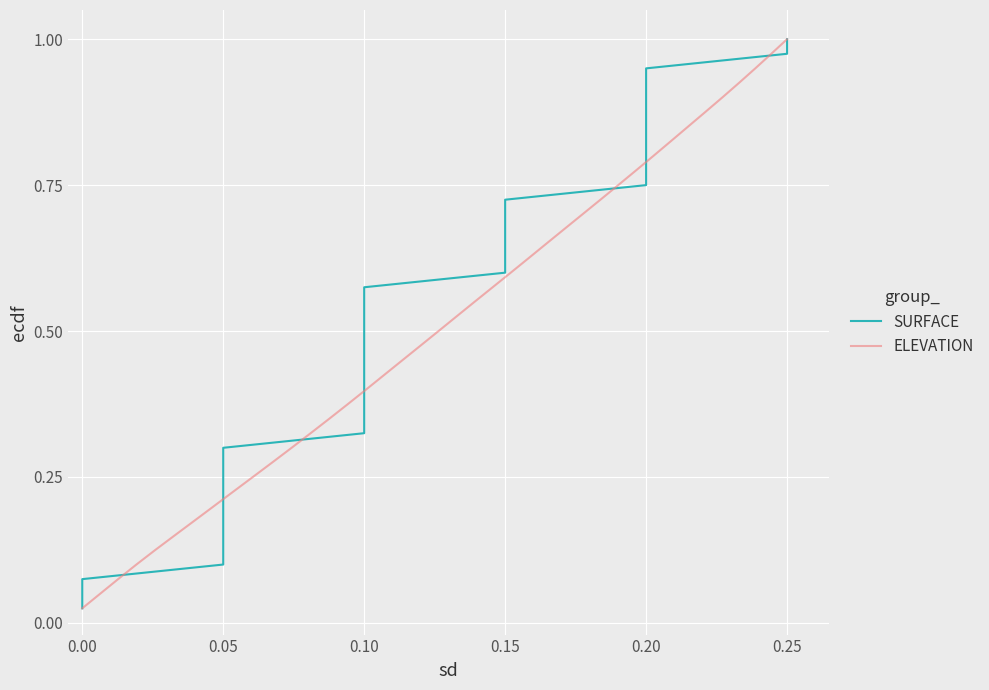

At how many categories does at least one series exceed 0?

40